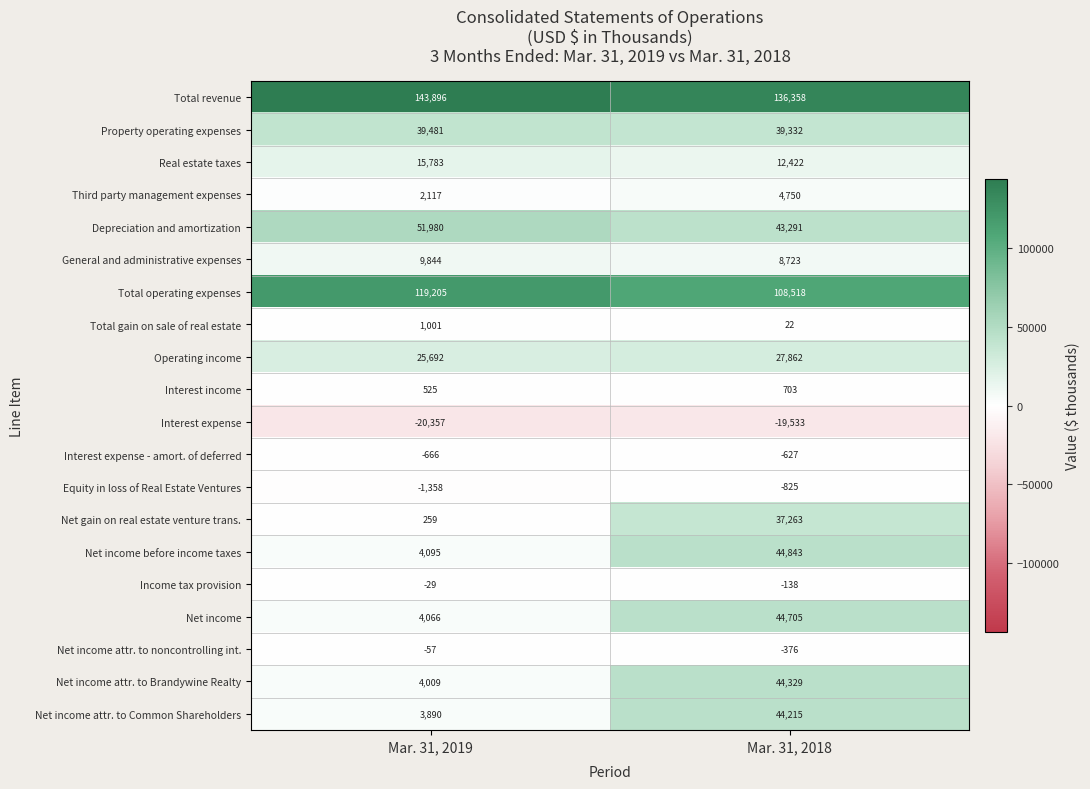

True or false: Net income attr. to Brandywine Realty has a value of 4009 at Mar. 31, 2019.

True